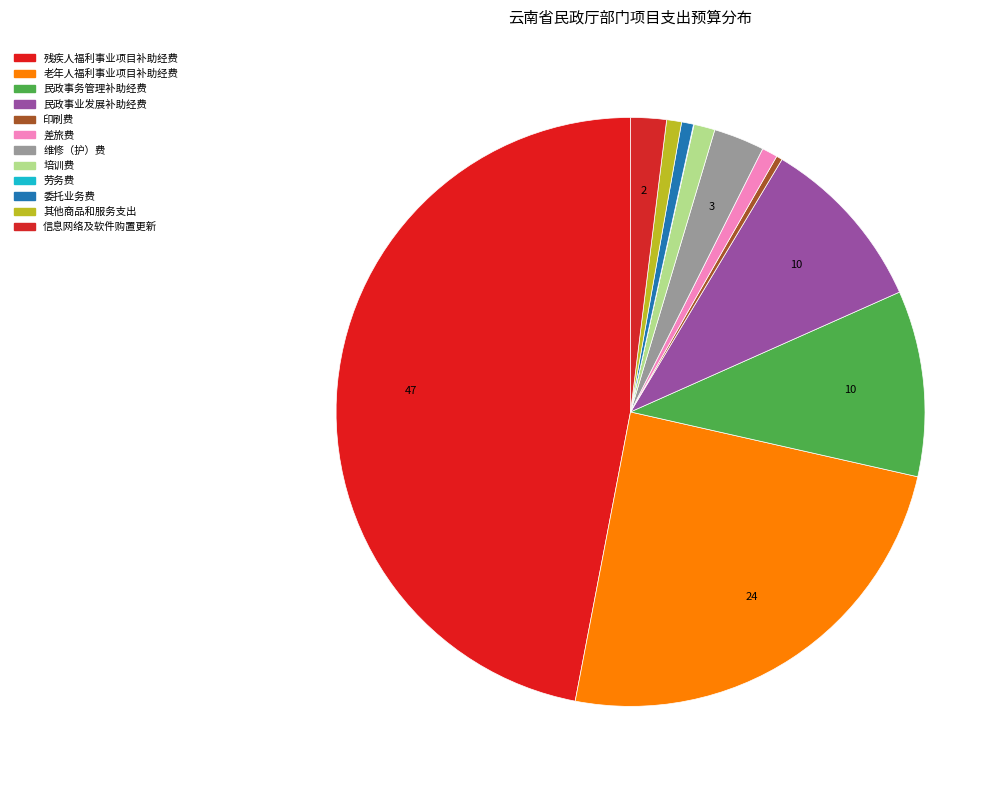

How much of the chart is everything except 残疾人福利事业项目补助经费?

53.0%